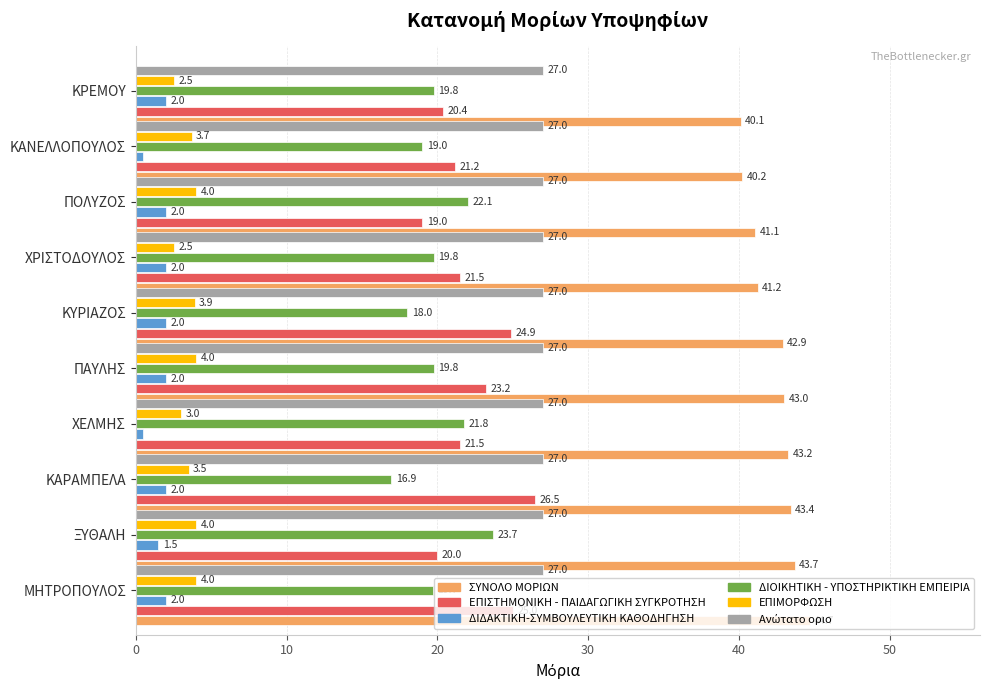

At how many categories does at least one series exceed 34?

10